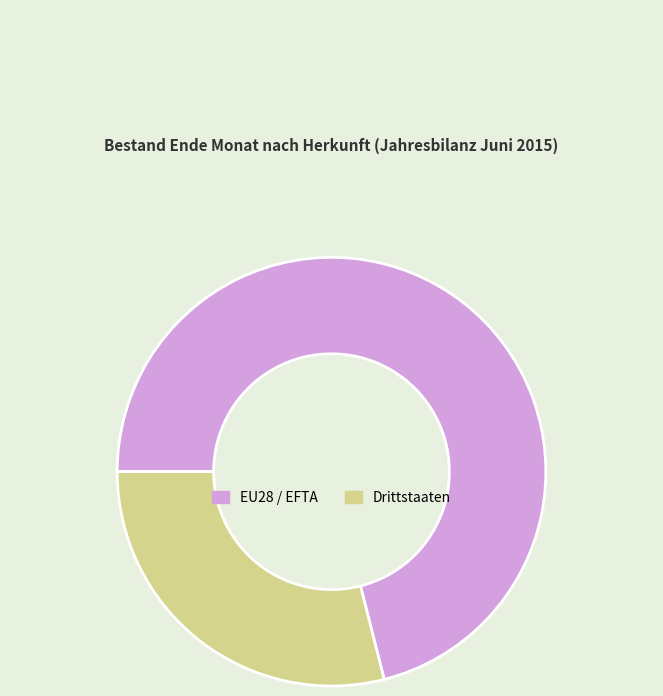

Count the number of slices in the pie.

2